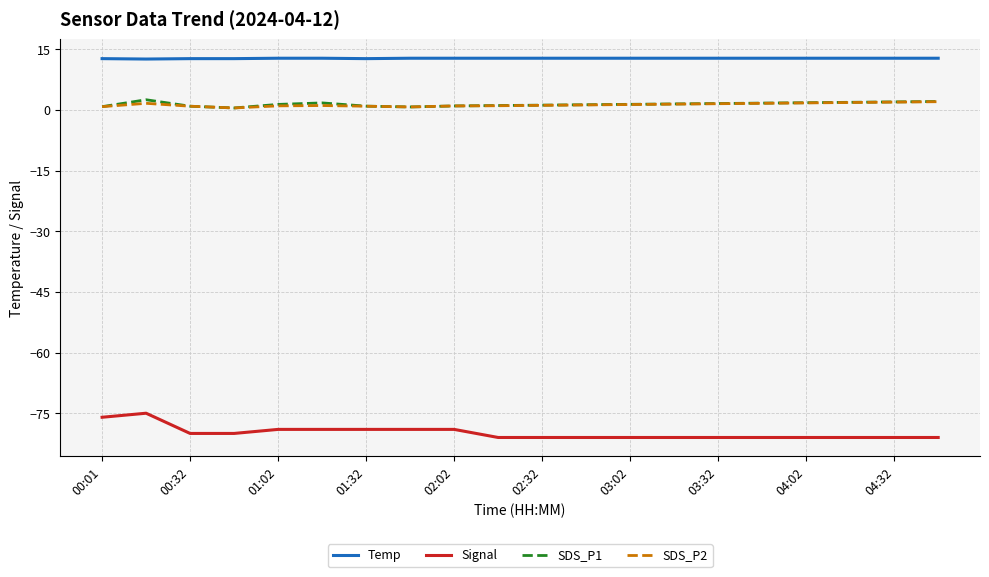

True or false: Temp and SDS_P1 cross at least once.

False